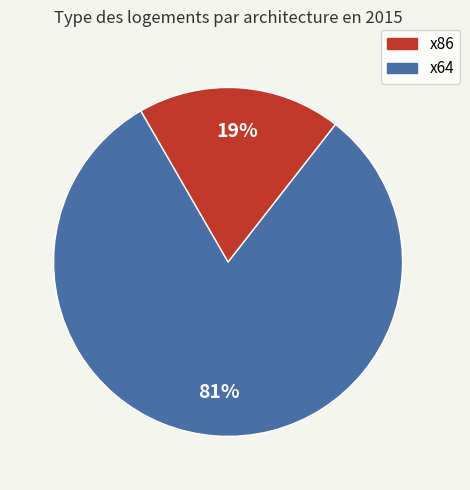

Is there any slice that represents more than half of the pie?

Yes